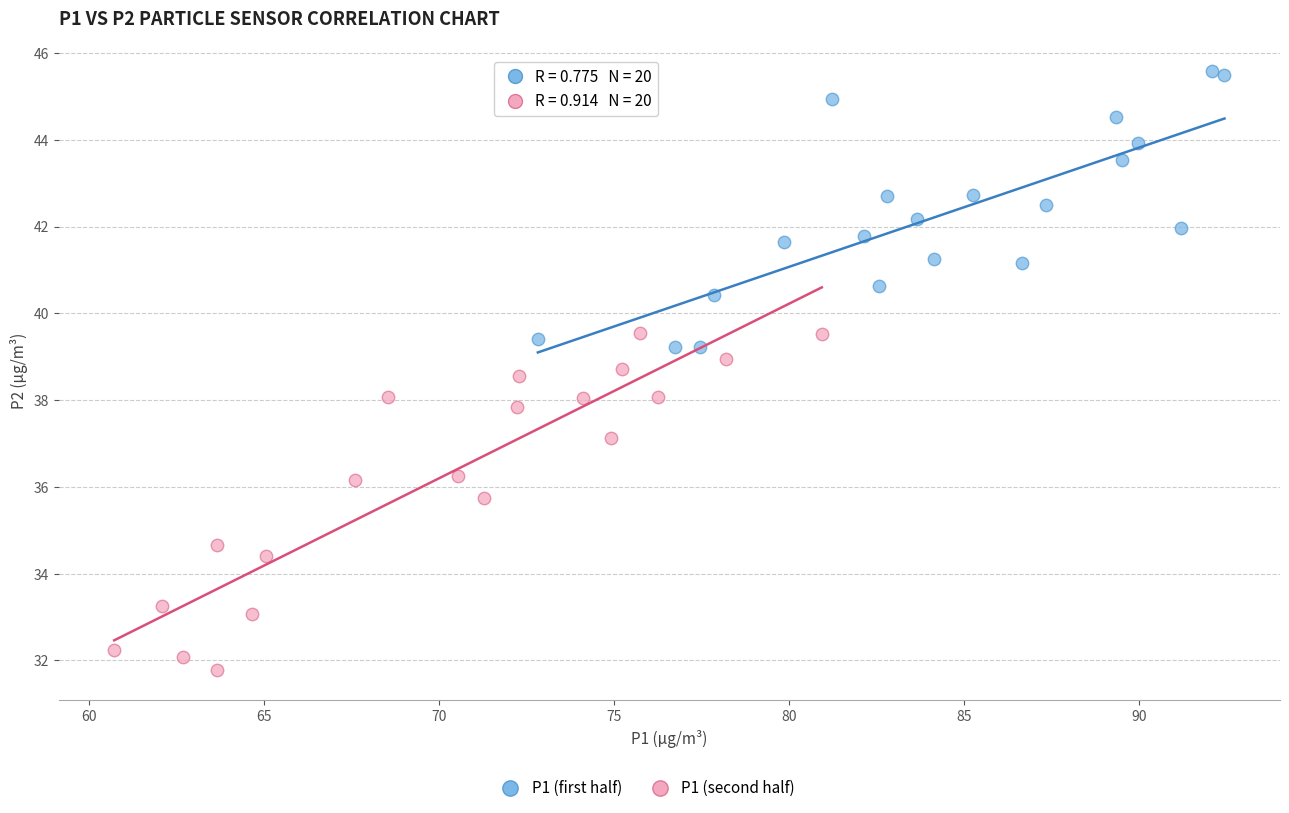

Which series has the largest Y range (max minus min)?

P1 (second half)